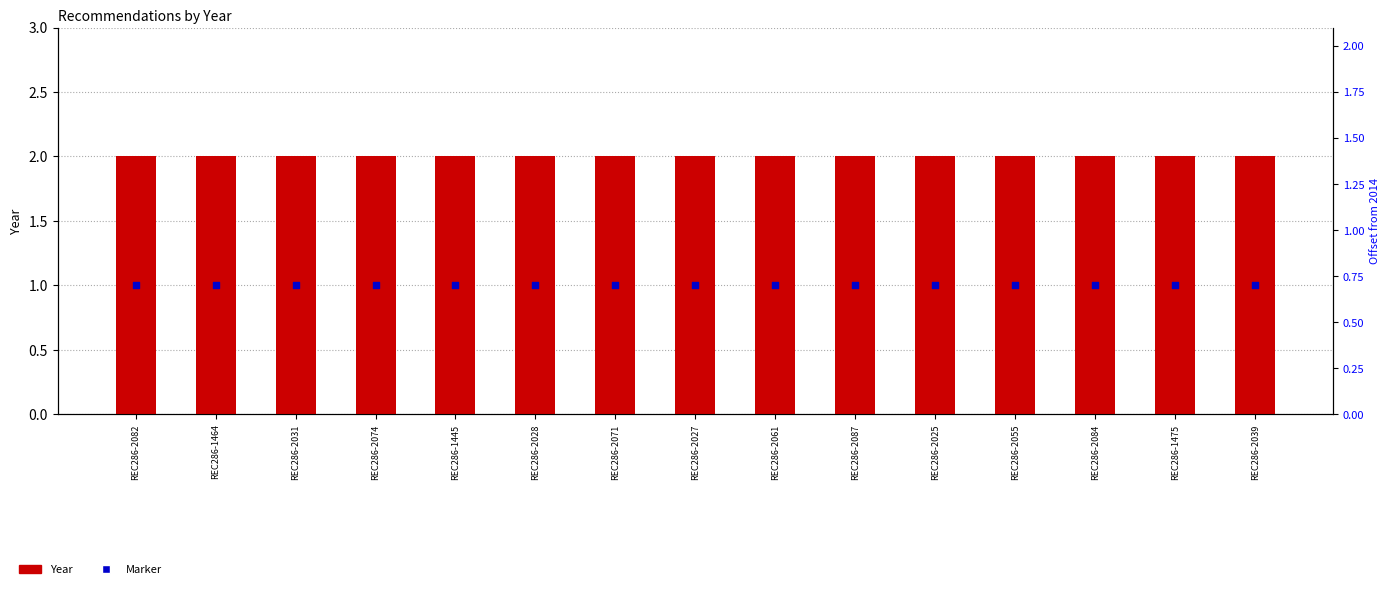

What is the total value across all series at REC286-2061?

3